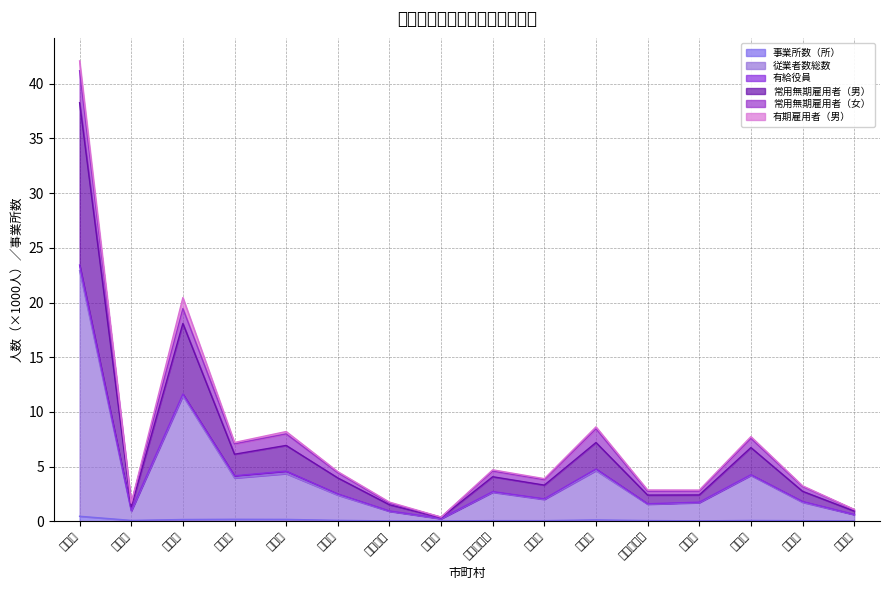

What are all the series names shown in the legend?

事業所数（所）, 従業者数総数, 有給役員, 常用無期雇用者（男）, 常用無期雇用者（女）, 有期雇用者（男）